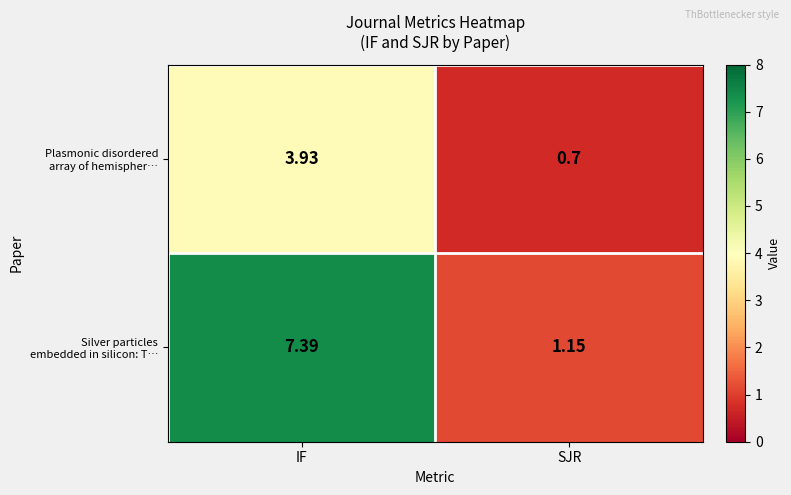

Which category has the lowest value across all series?

SJR